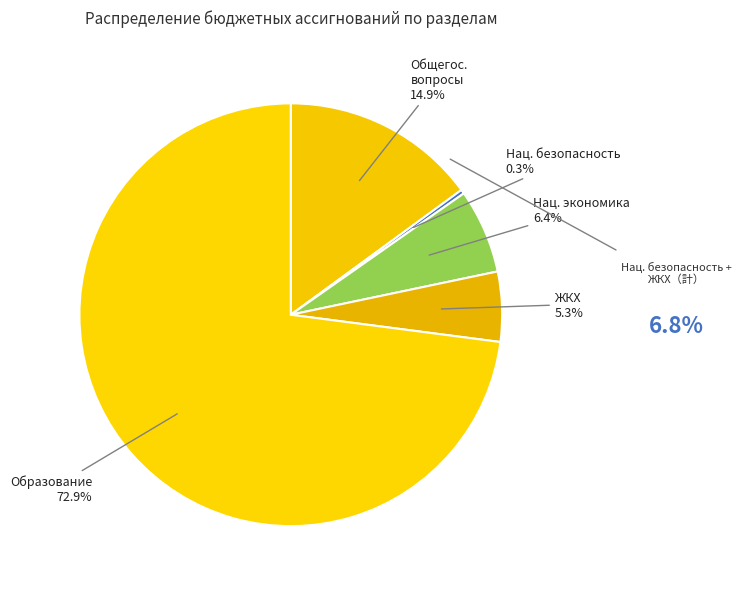

To the nearest percent, what is the difference between the largest and smallest slice percentages?

73%